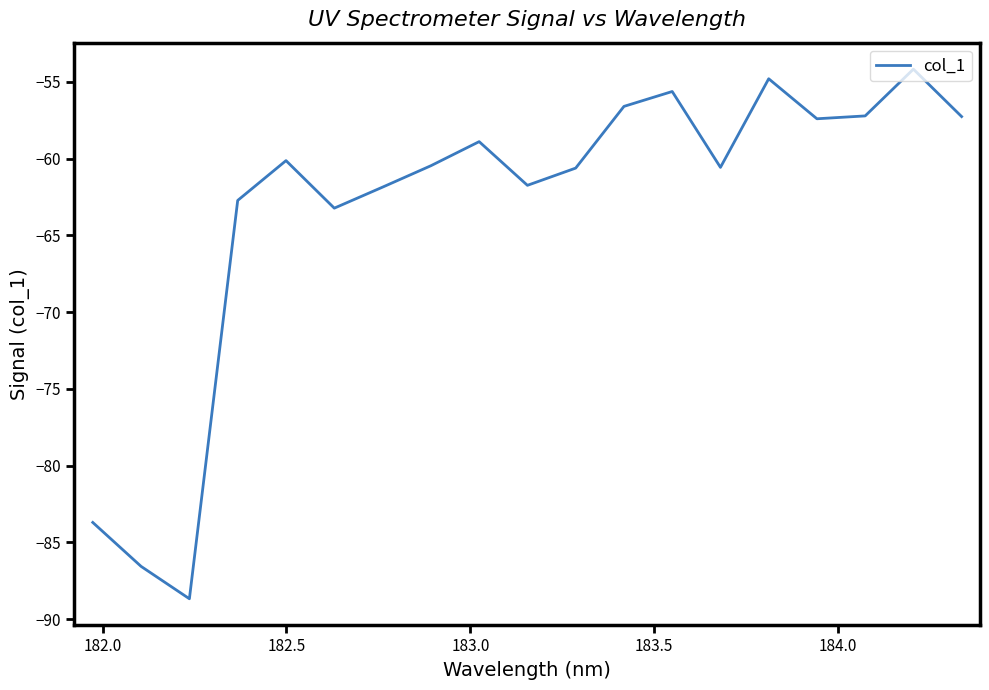

What is the smallest value displayed?

-88.7